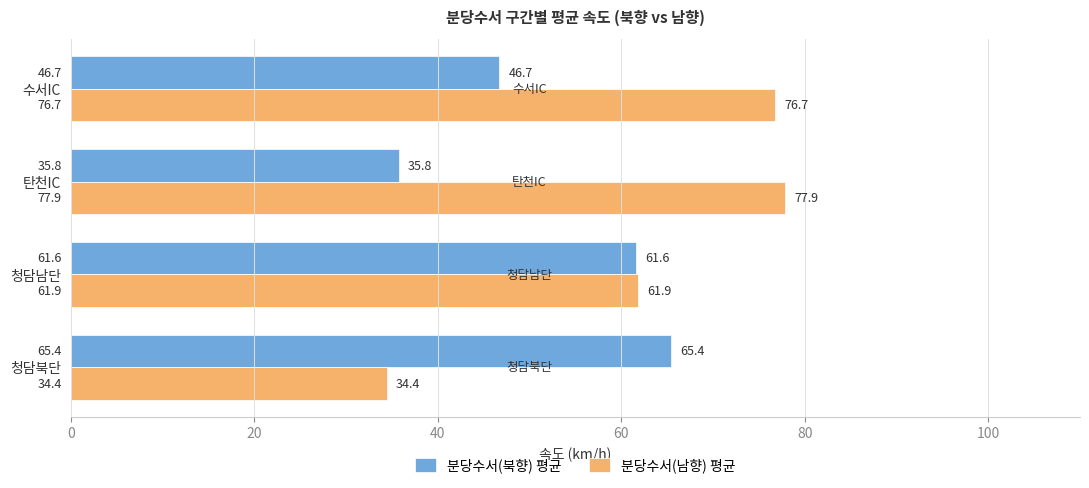

What is the minimum value for 분당수서(북향) 평균?

35.8